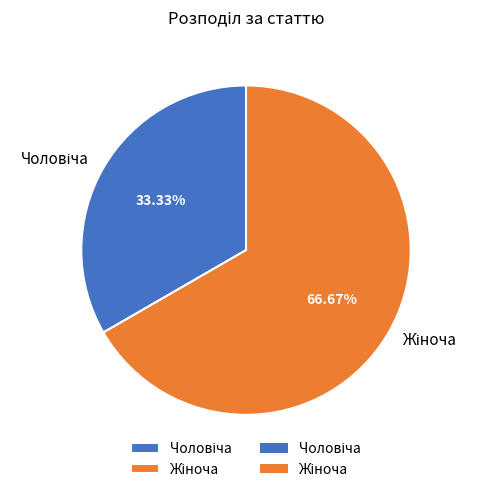

Is there a majority slice in this chart?

Yes